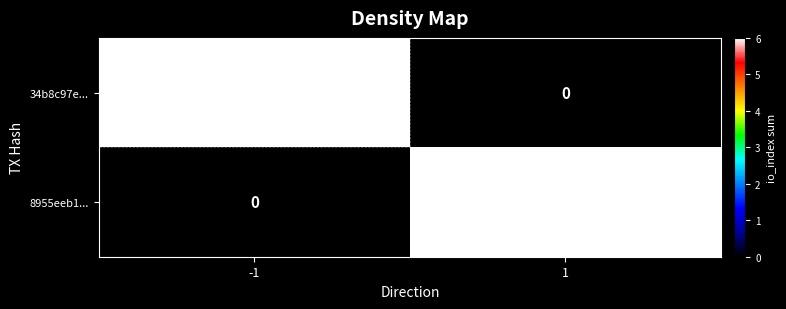

What is the total value across all series at -1?

6